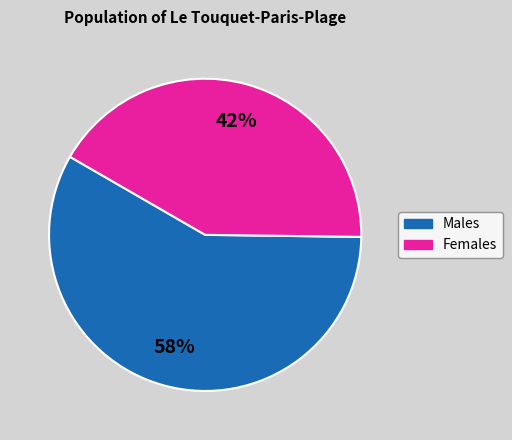

Count the number of slices in the pie.

2